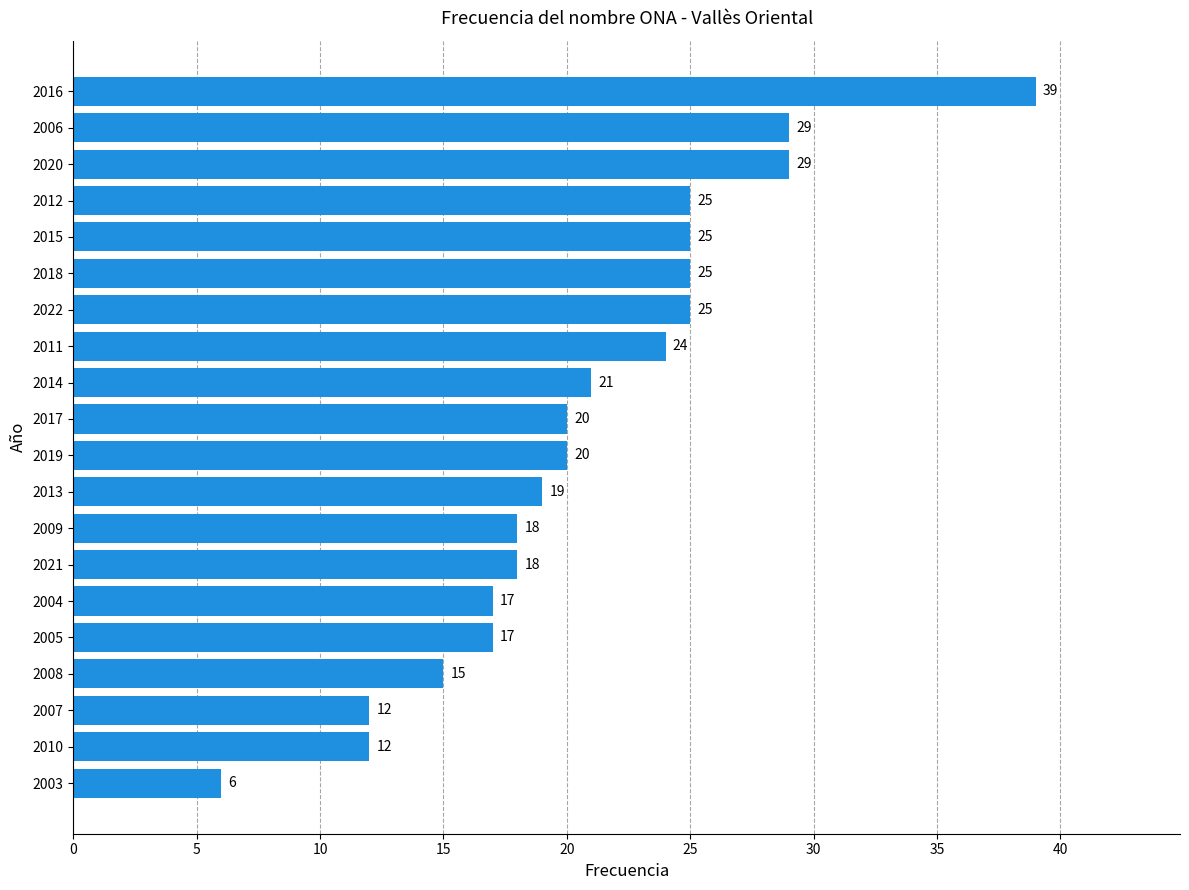

The chart shows a value of 34 at 2012. True or false?

False